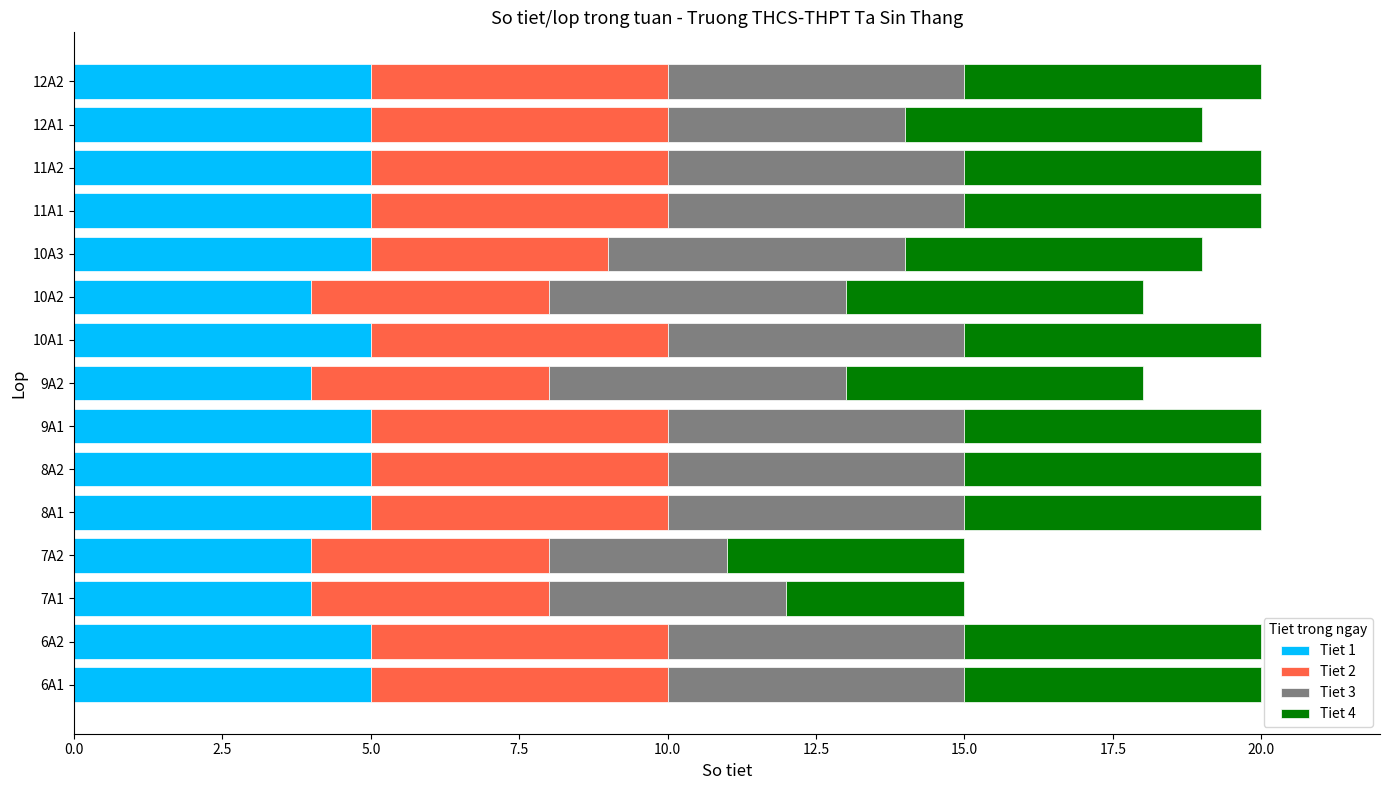

What is the total value across all series at 12A2?

20